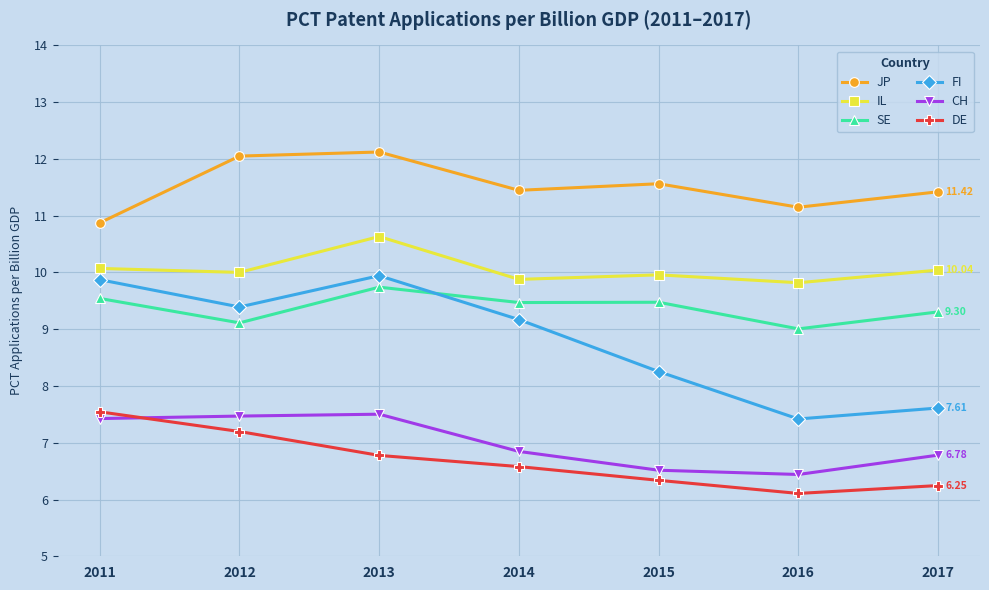

True or false: DE has more than 1 interior local peaks.

False